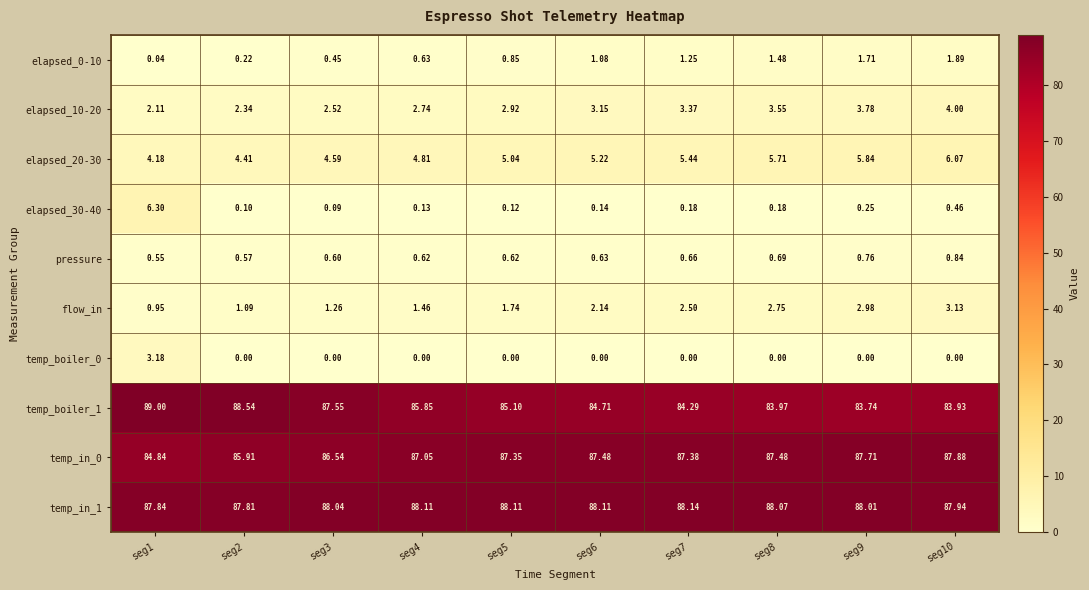

Is the value of temp_boiler_0 at seg5 greater than the value of elapsed_30-40 at seg10?

No